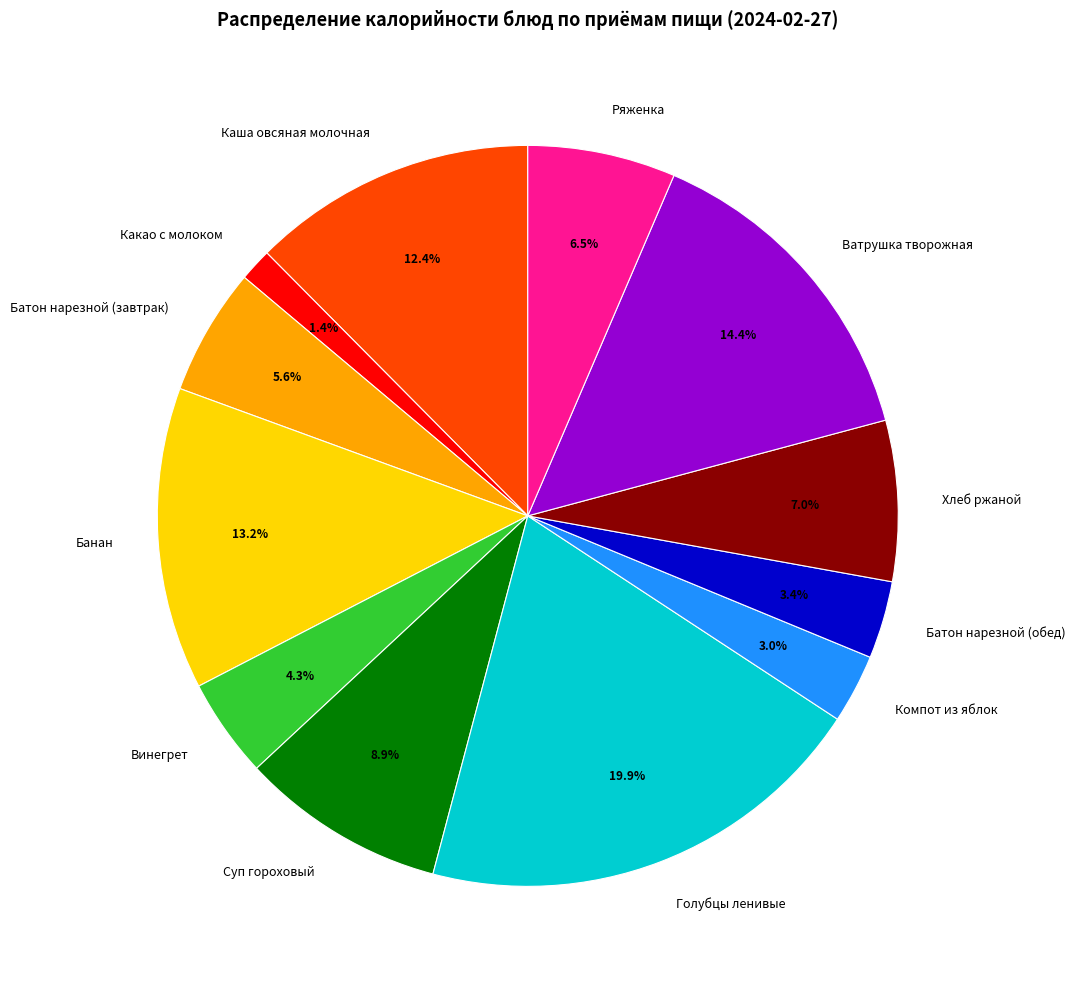

How many segments does this pie chart have?

12